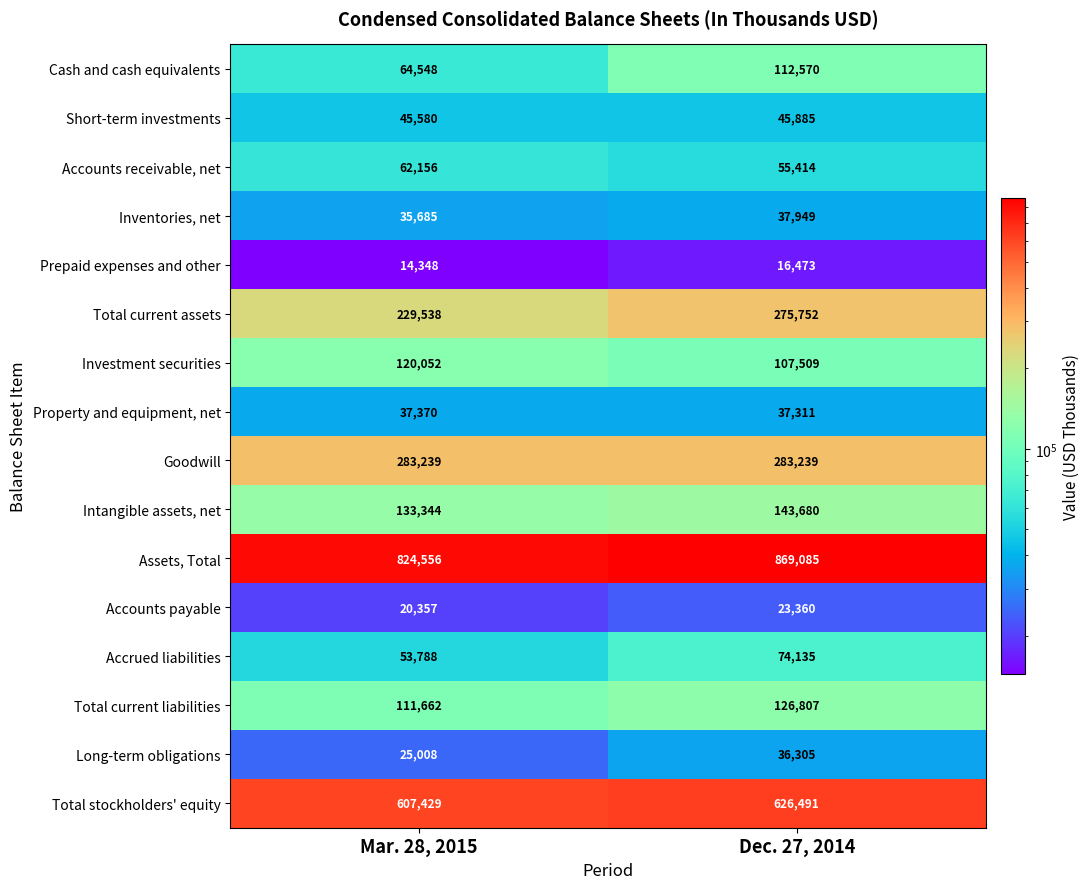

Which series has the widest spread of values?

Cash and cash equivalents